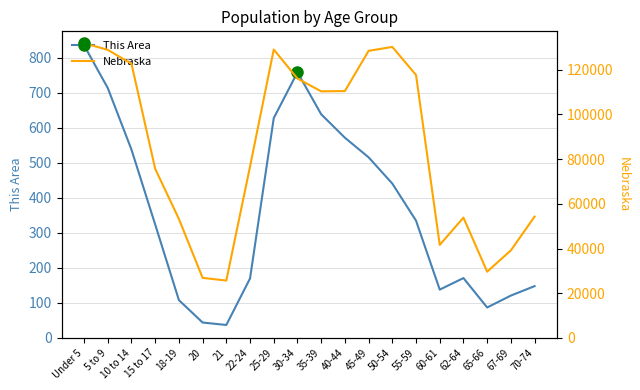

True or false: Nebraska has more than 1 points higher than both neighbors.

True